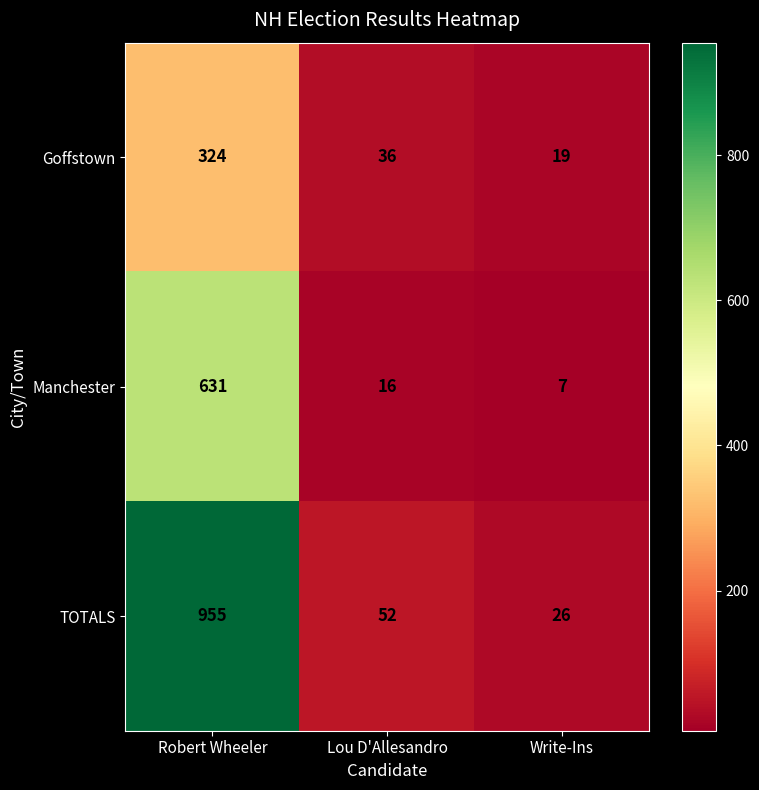

Rank the series by their maximum value, from lowest to highest.

Goffstown, Manchester, TOTALS